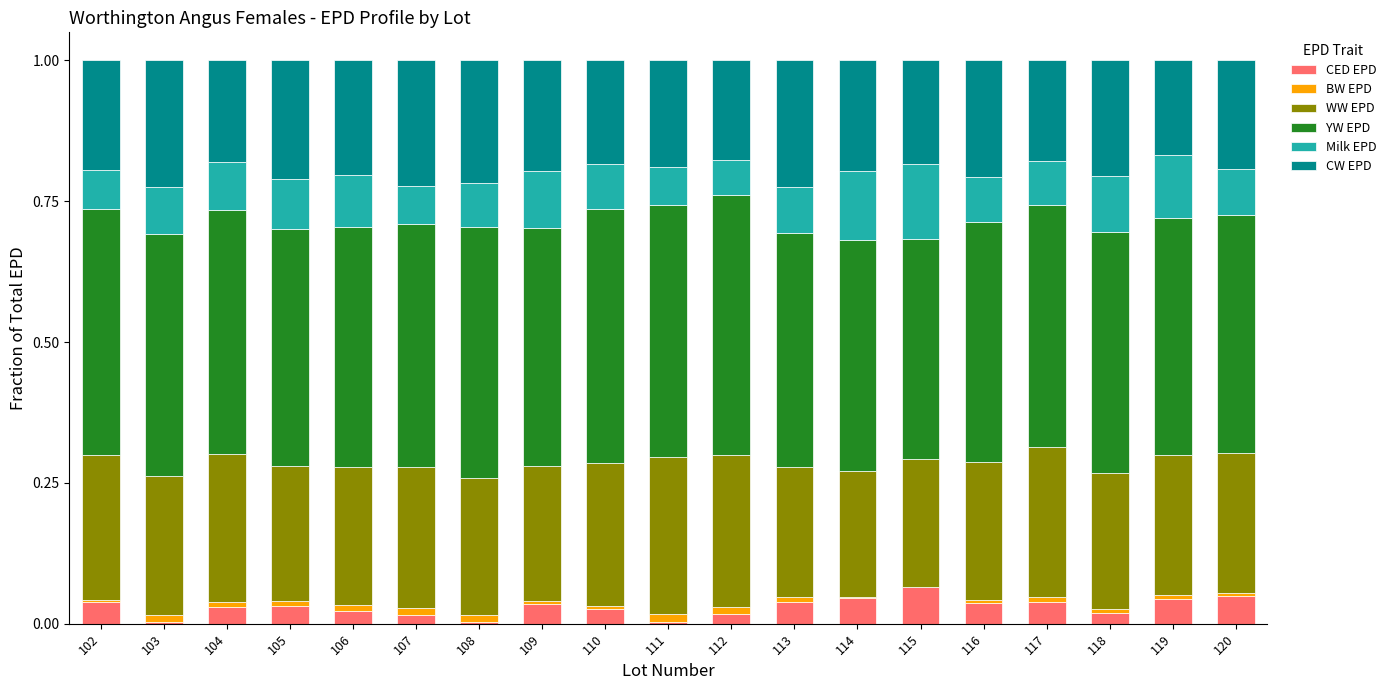

What is the difference between the maximum and minimum values in the Milk EPD series?

0.1